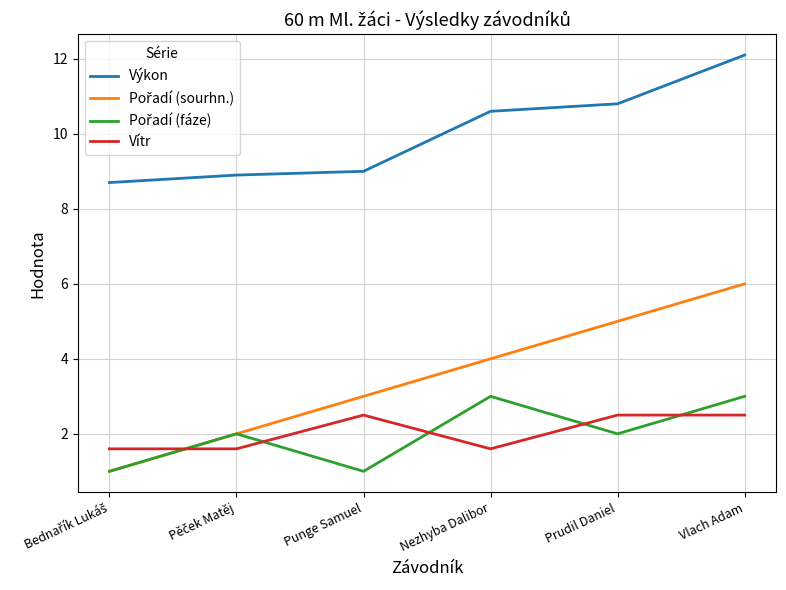

Is it true that Vítr equals 2.5 at Prudil Daniel?

True